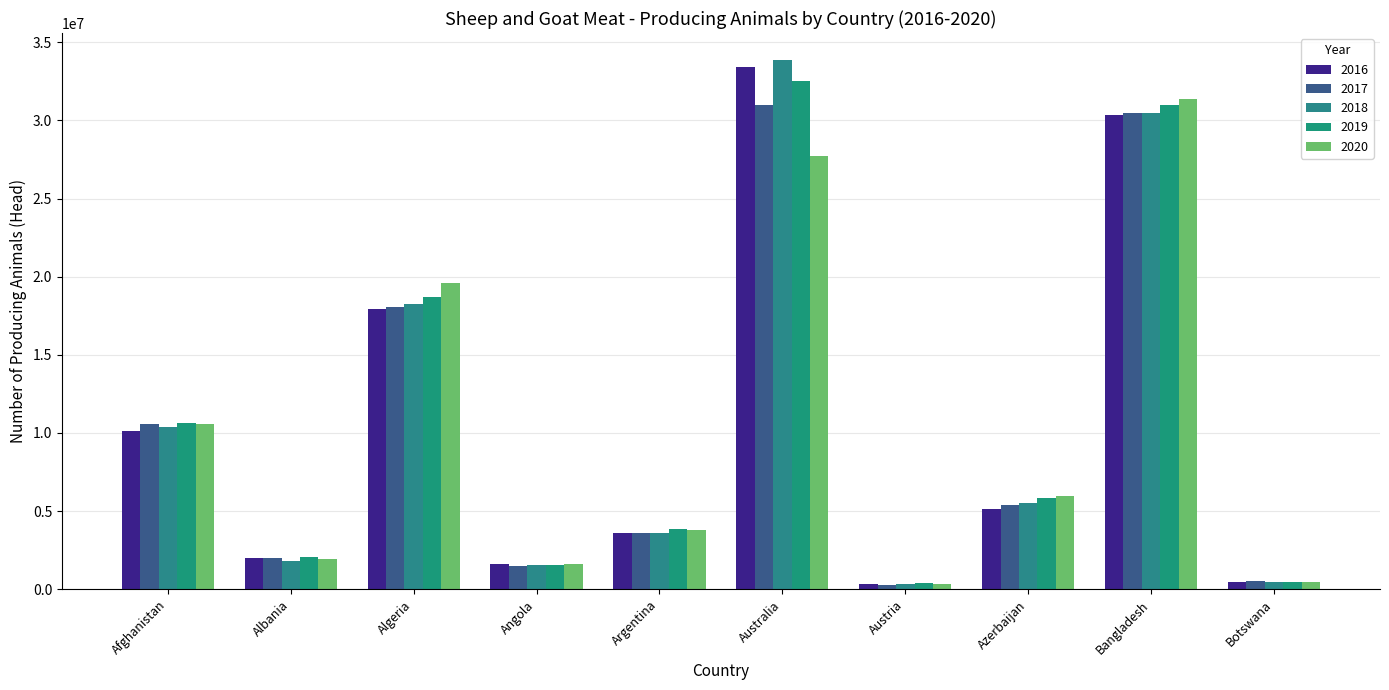

At which label does 2020 first exceed 5962172?

Afghanistan